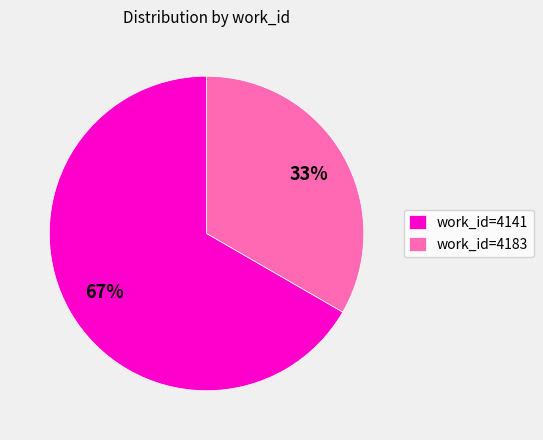

Combined, do work_id=4141 and work_id=4183 account for over 50%?

Yes